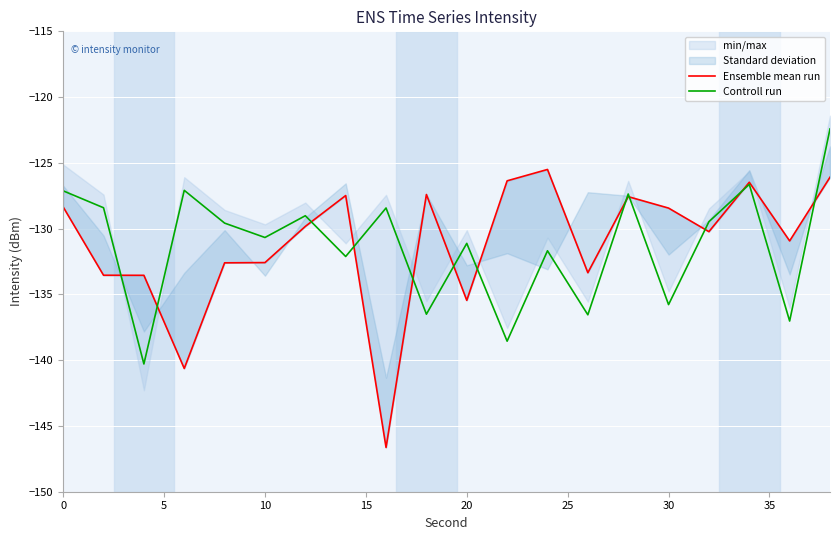

Is it true that Controll run equals -131.1 at 20?

True